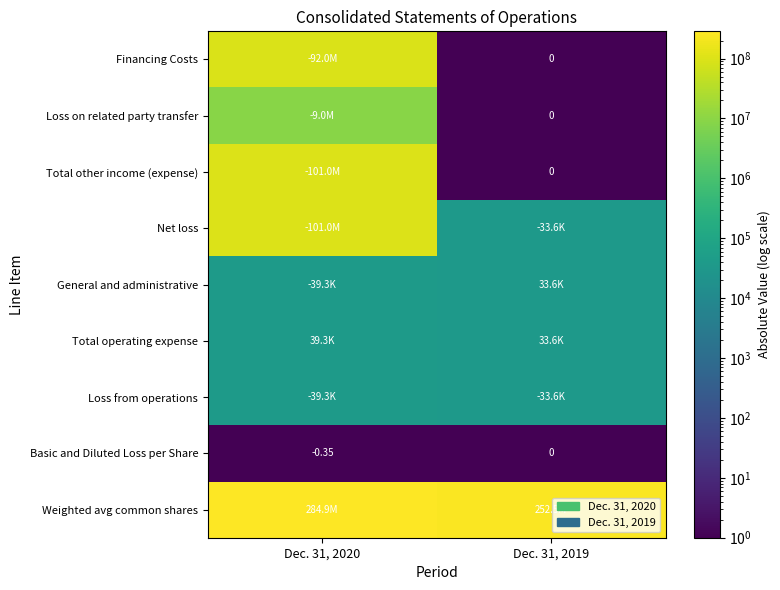

Rank the series at Dec. 31, 2019 from lowest to highest value.

Financing Costs, Loss on related party transfer, Total other income (expense), Basic and Diluted Loss per Share, Net loss, General and administrative, Total operating expense, Loss from operations, Weighted avg common shares